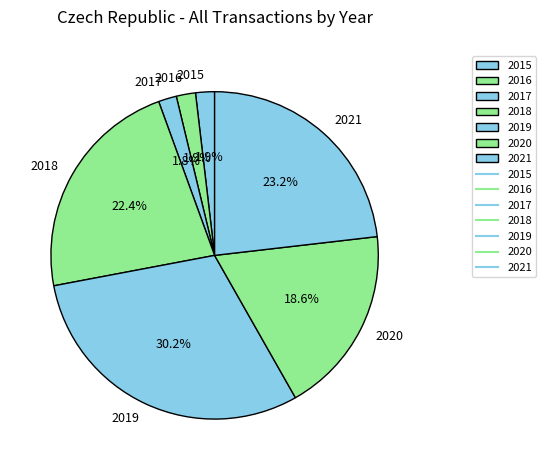

Do 2017 and 2018 together represent more than half of the pie?

No